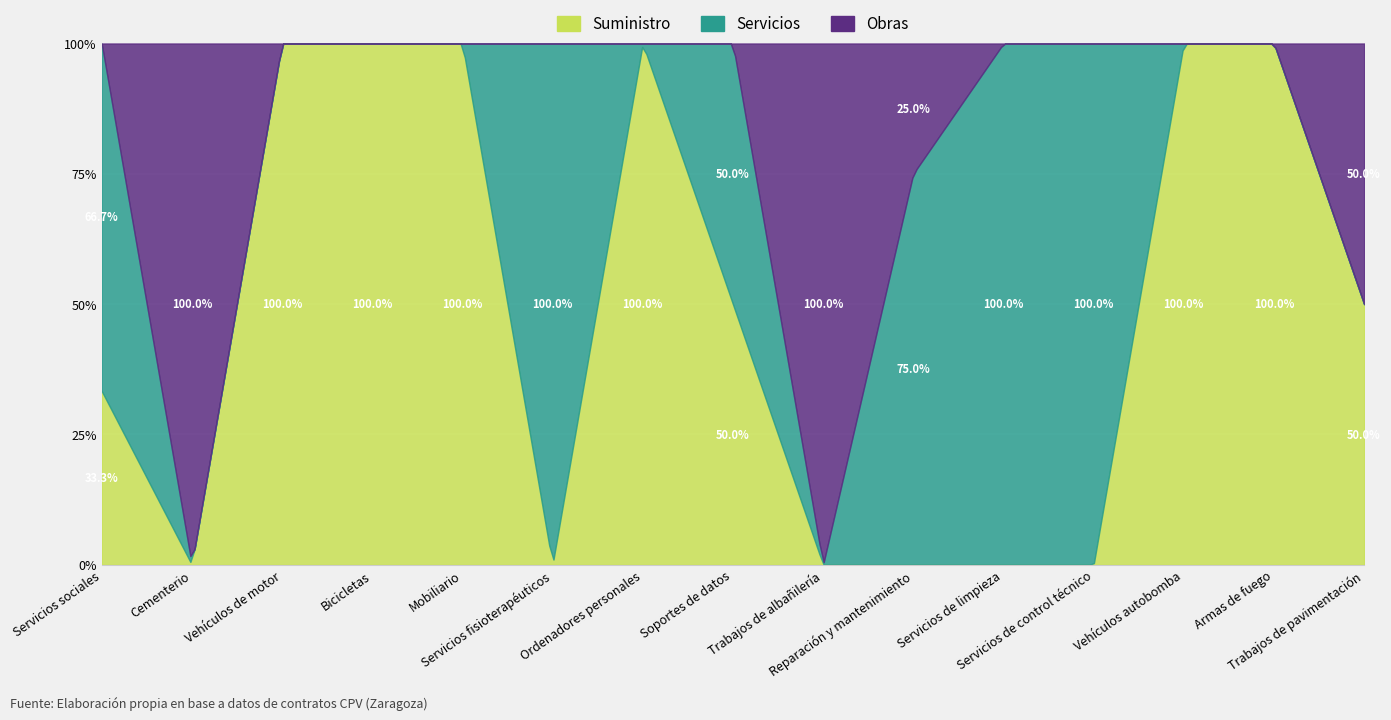

Where is Suministro nearest to the value 1?

Bicicletas